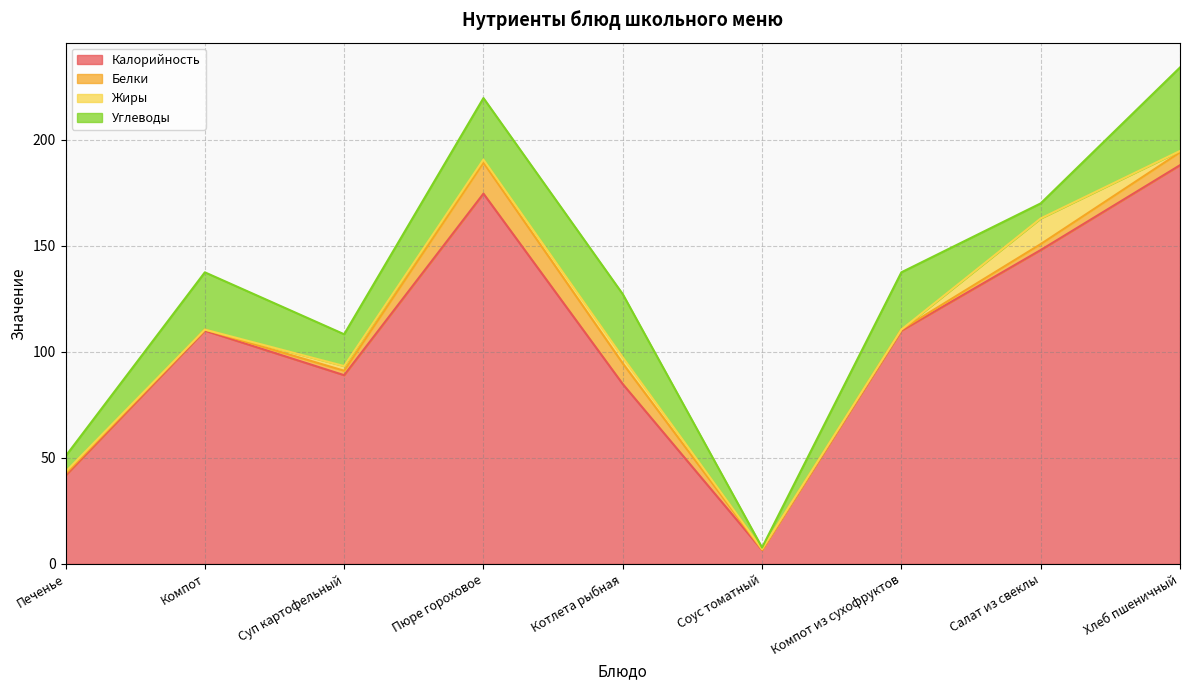

What is the difference between the highest and lowest values at Компот из сухофруктов?

110.0